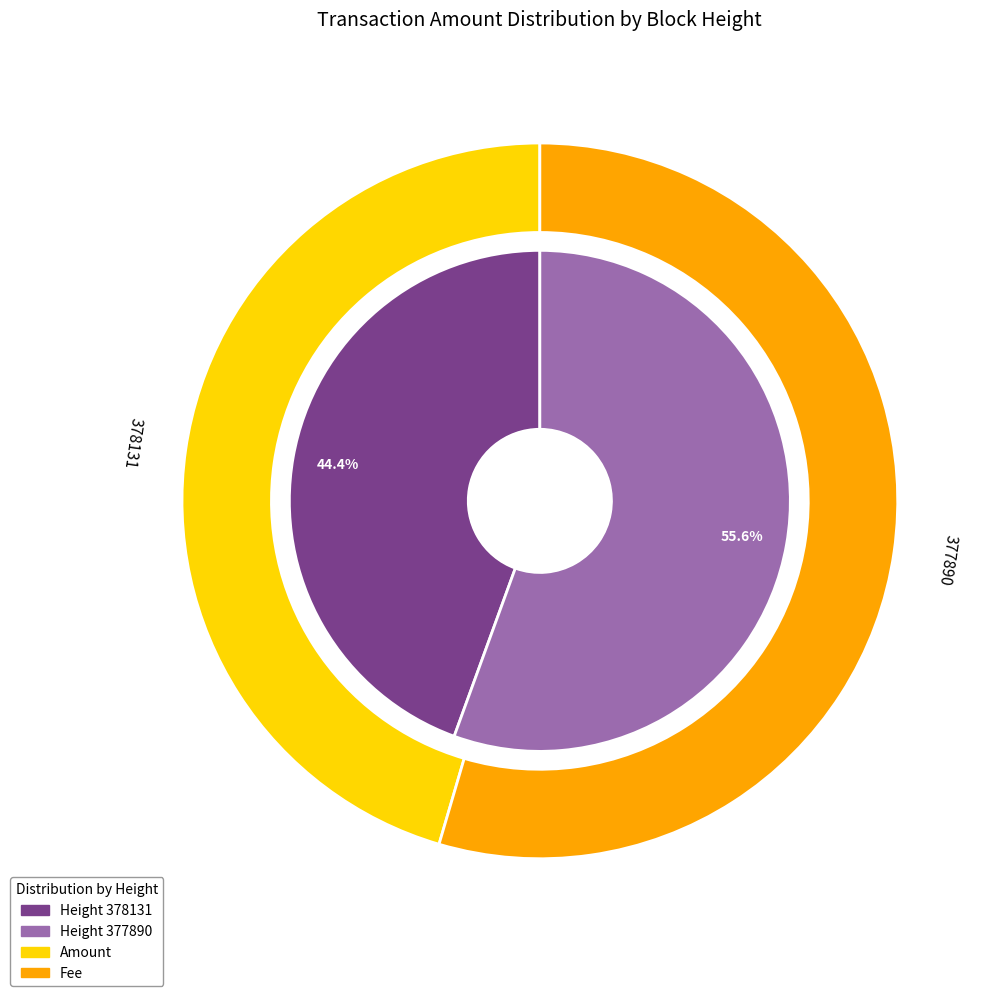

Does any single category account for the majority?

Yes